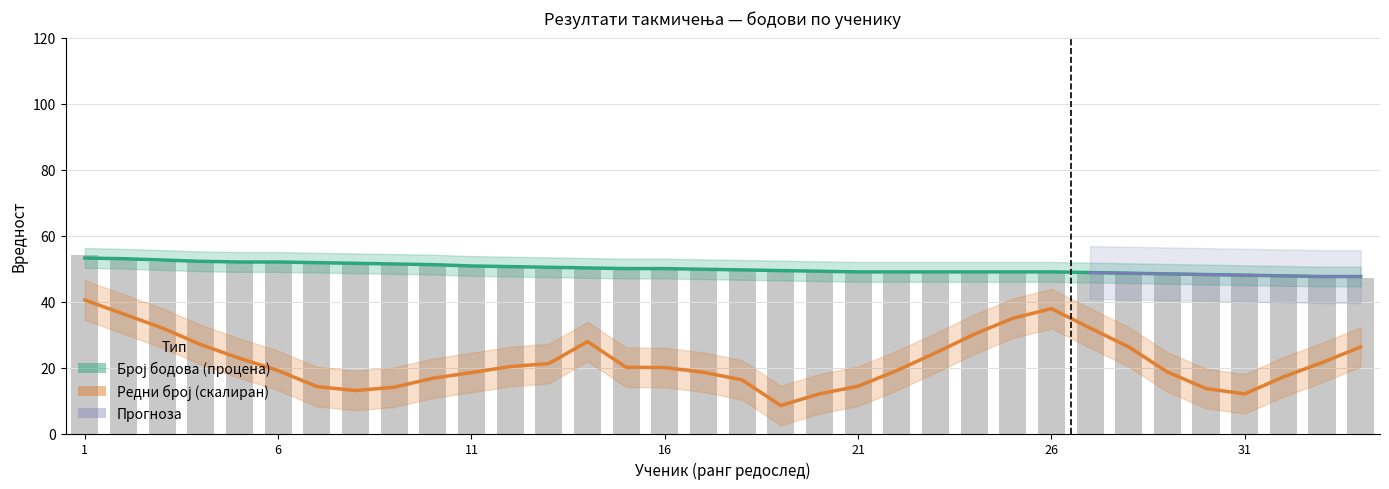

Reading left to right, extract all data points from this chart.

54	53	52	52	52	52	52	52	51	51	51	51	50	50	50	50	50	50	49	49	49	49	49	49	49	49	49	49	48	48	48	48	48	47